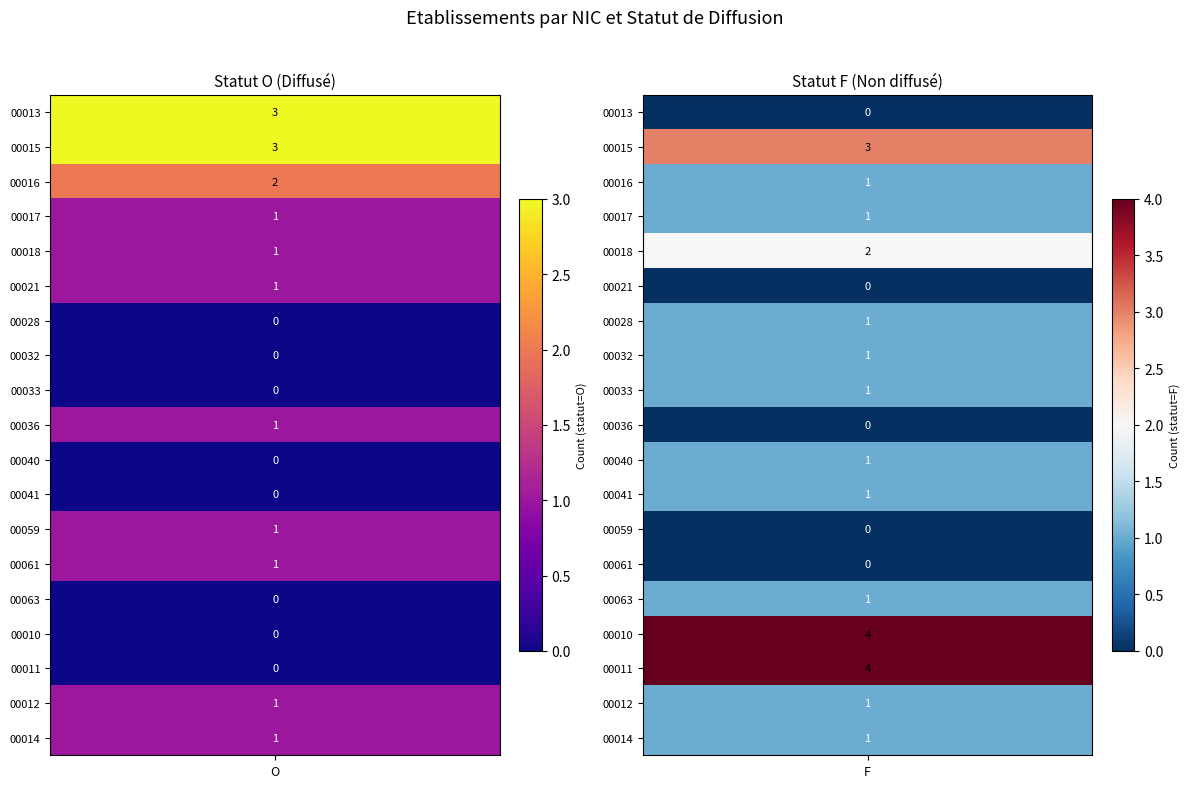

Which series changed the most between O and F?

00010